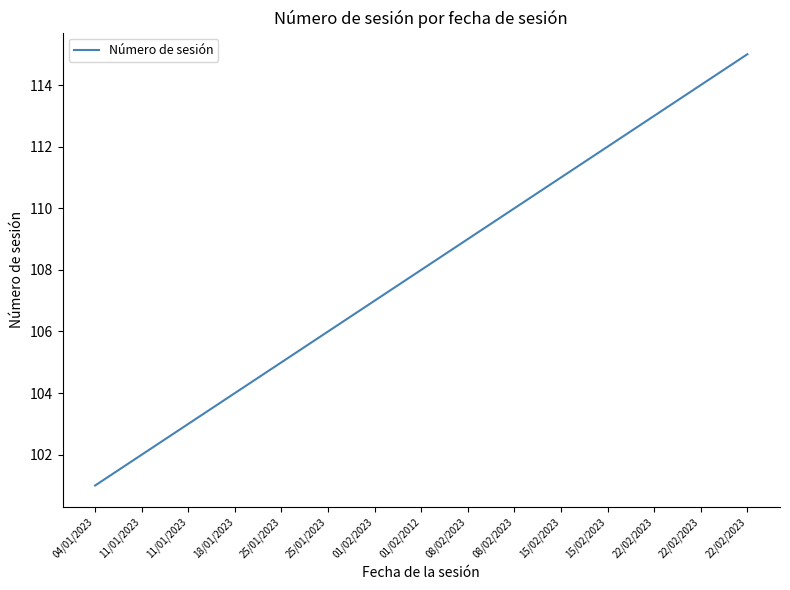

Count the number of categories in the chart.

15